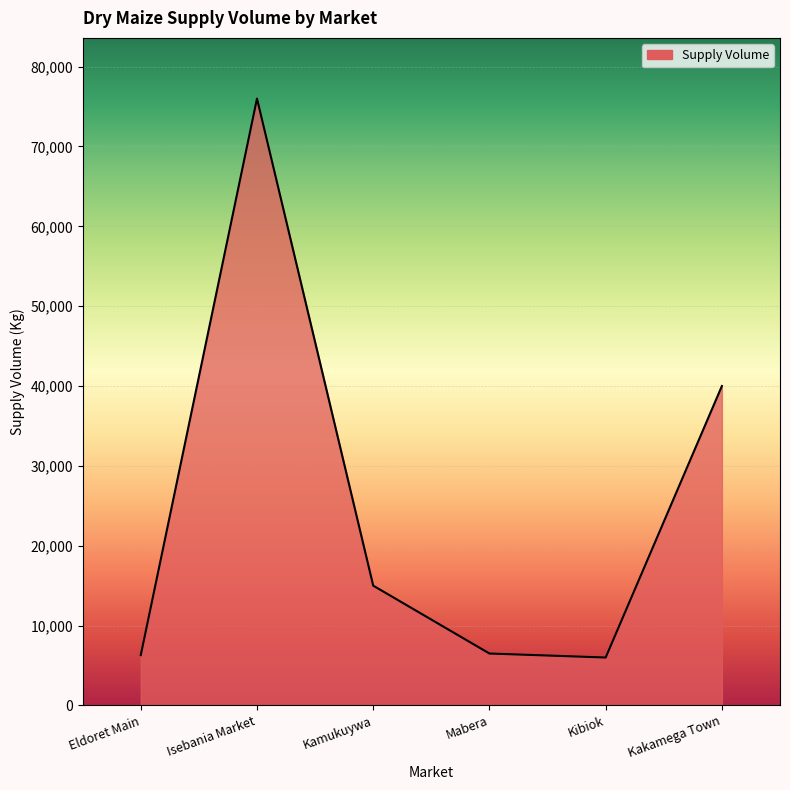

Does the chart display data point markers on the line(s)?

No